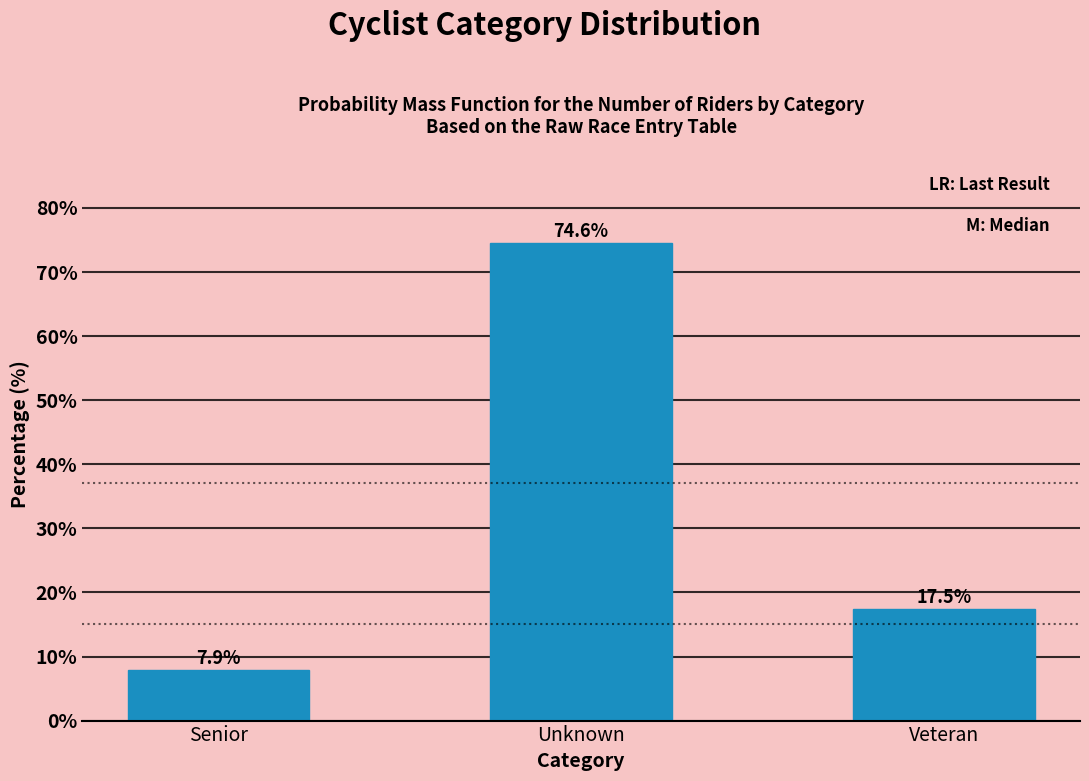

Reading left to right, what are all the values shown in this chart?

Senior=7.9	Unknown=74.6	Veteran=17.5